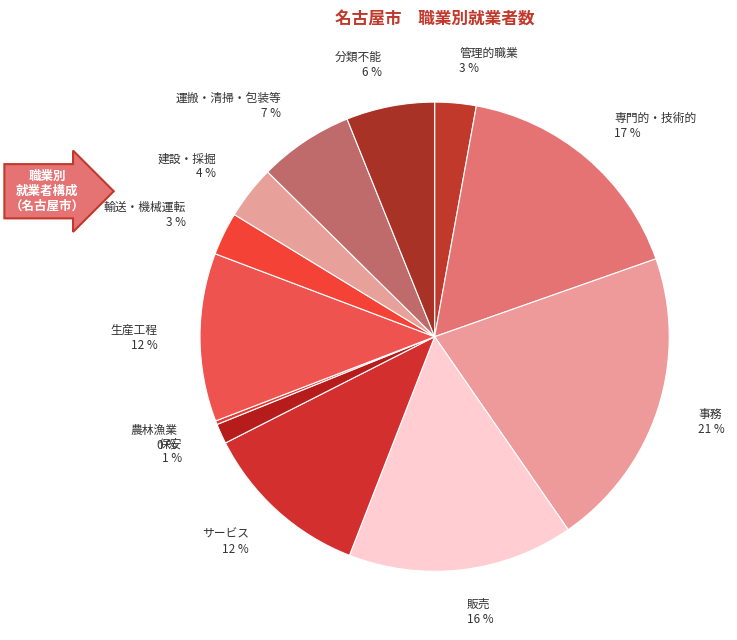

Which has a higher value, 生産工程 or 分類不能?

生産工程